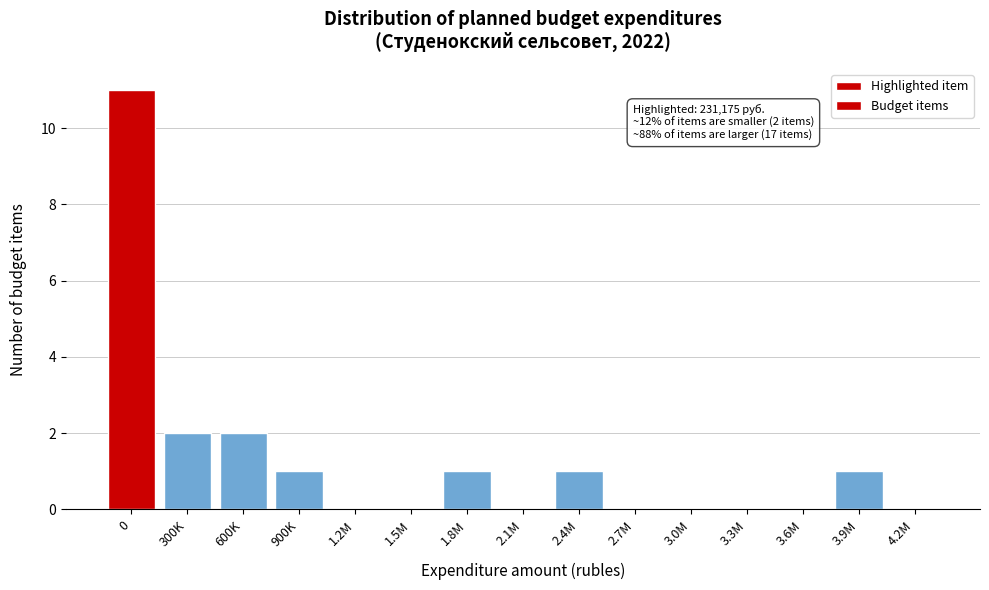

Reading left to right, what are all the values shown in this chart?

0=11	300K=2	600K=2	900K=1	1.2M=0	1.5M=0	1.8M=1	2.1M=0	2.4M=1	2.7M=0	3.0M=0	3.3M=0	3.6M=0	3.9M=1	4.2M=0